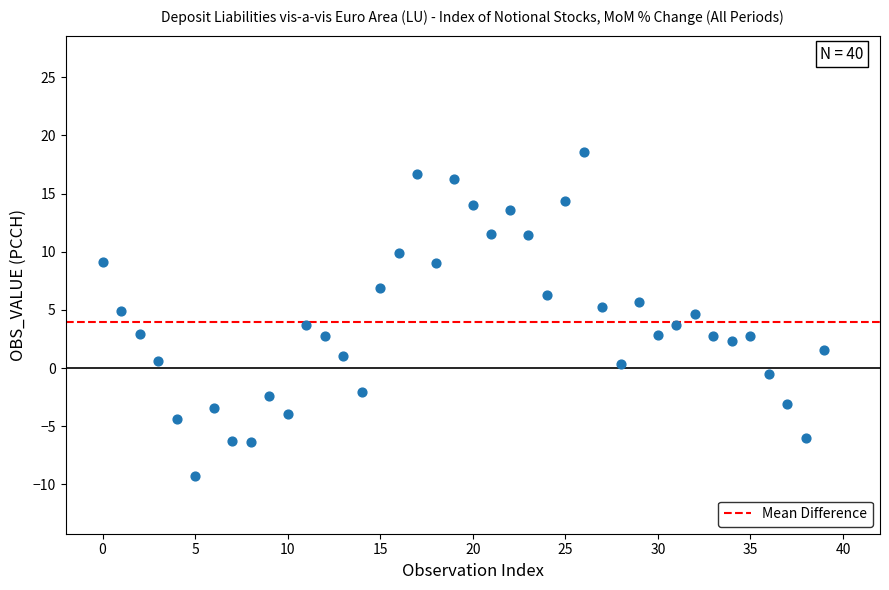

What is the range of Y values (max minus min)?

27.8